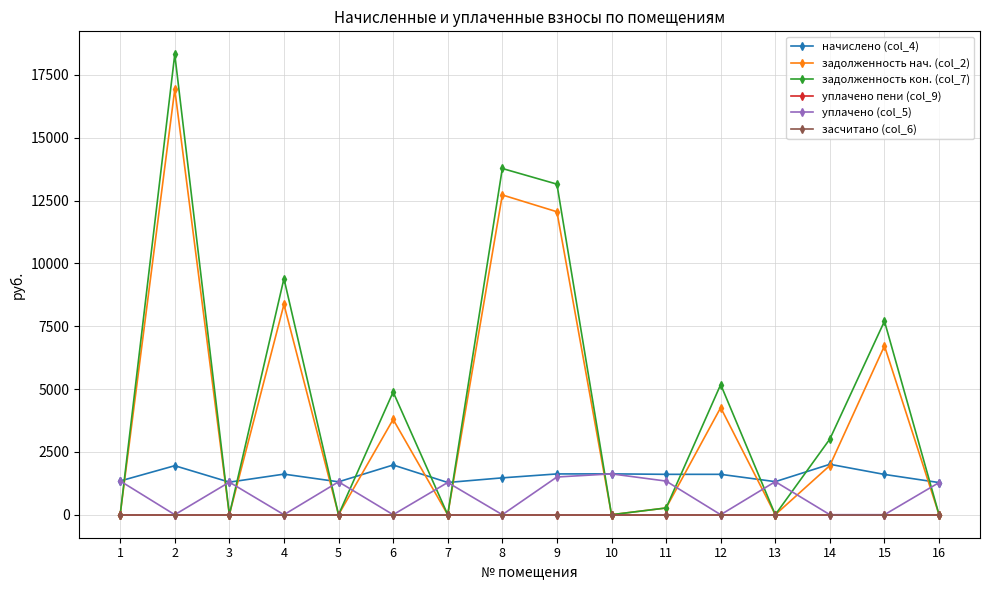

Rank the categories by уплачено (col_5) value from highest to lowest.

10, 9, 1, 11, 13, 5, 3, 7, 16, 2, 4, 6, 8, 12, 14, 15